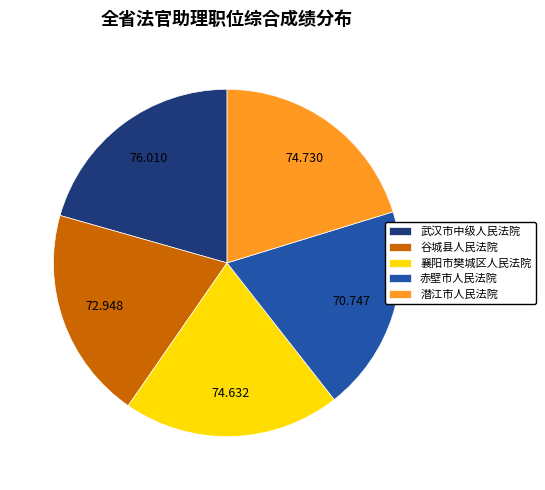

Between 赤壁市人民法院 and 武汉市中级人民法院, which is larger?

武汉市中级人民法院